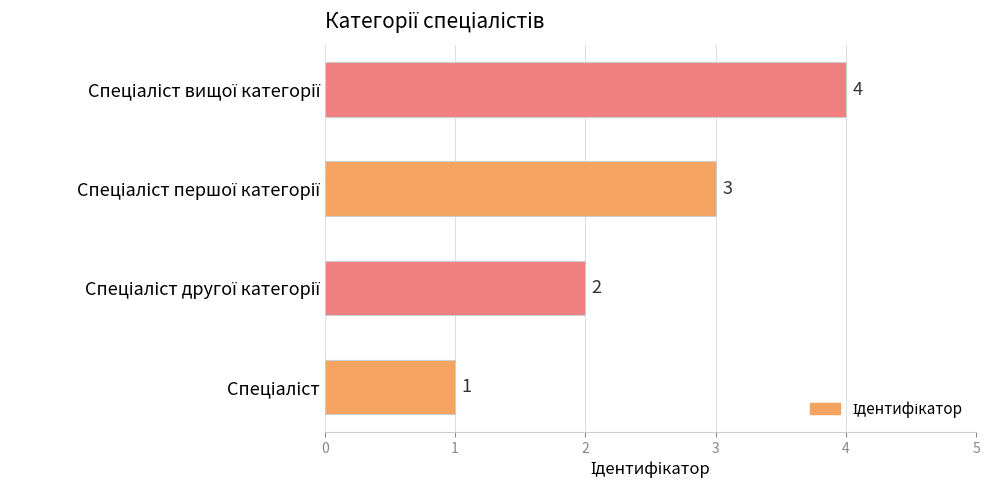

How many values are between 2 and 4?

3